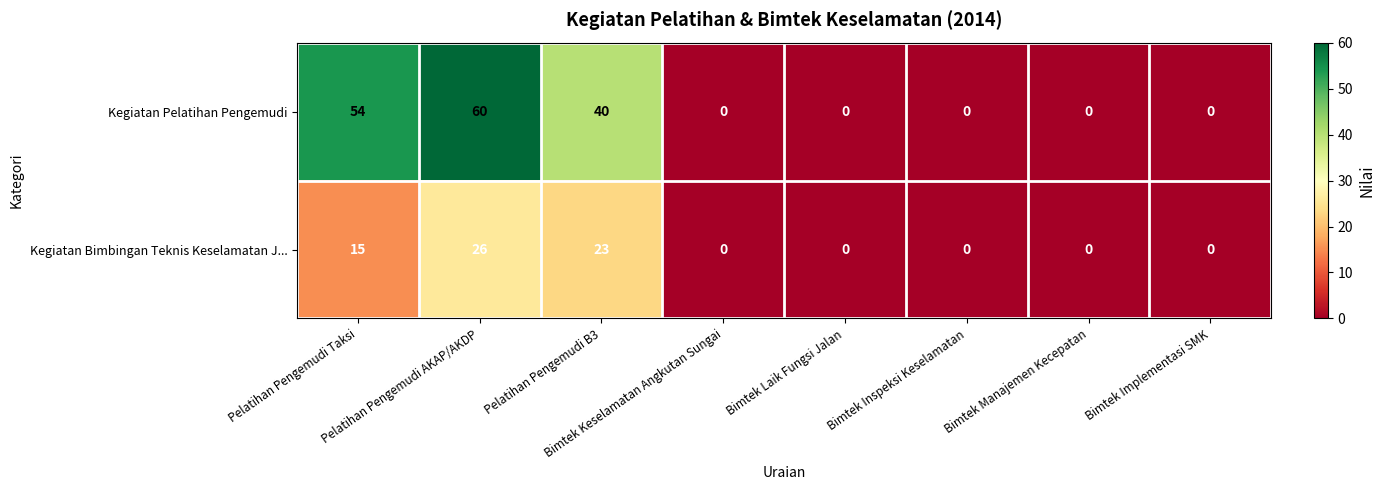

Rank the series by their maximum value, from lowest to highest.

Kegiatan Bimbingan Teknis Keselamatan J..., Kegiatan Pelatihan Pengemudi